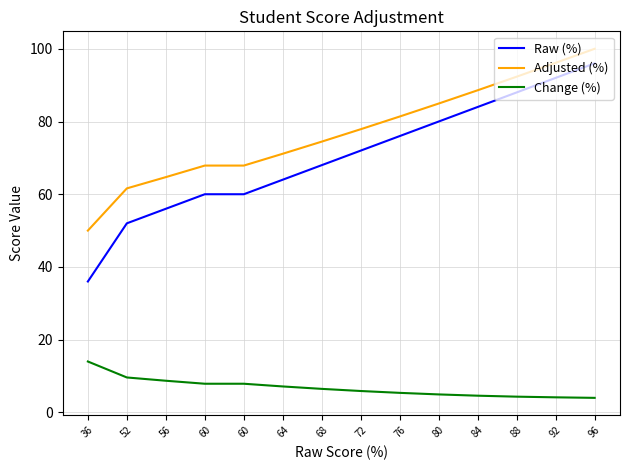

Which series has the largest total across all categories?

Adjusted (%)